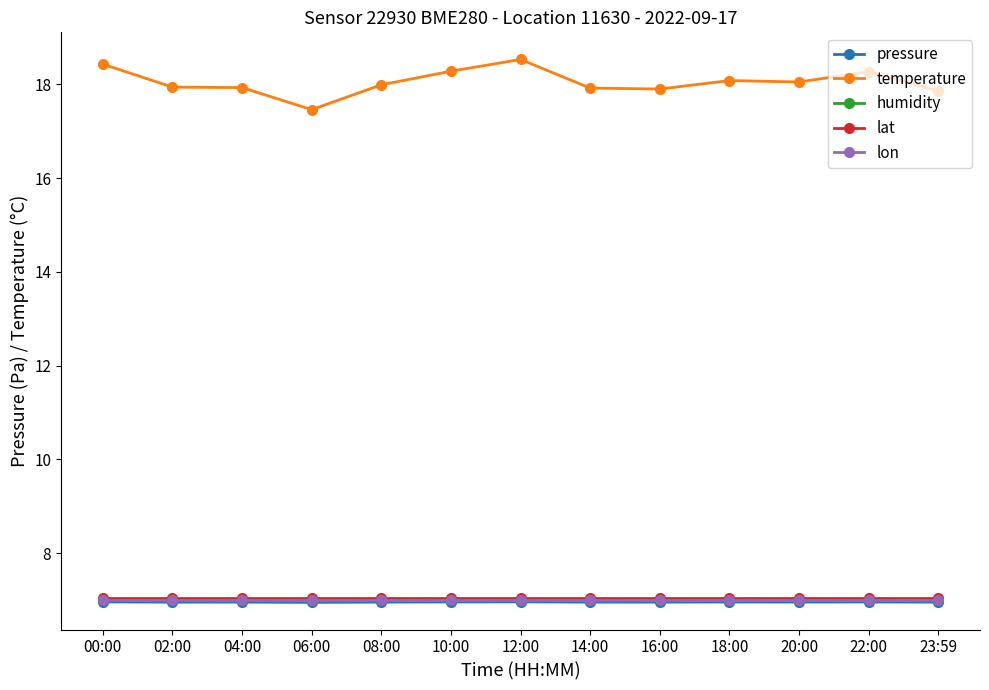

True or false: humidity and pressure cross at least once.

False